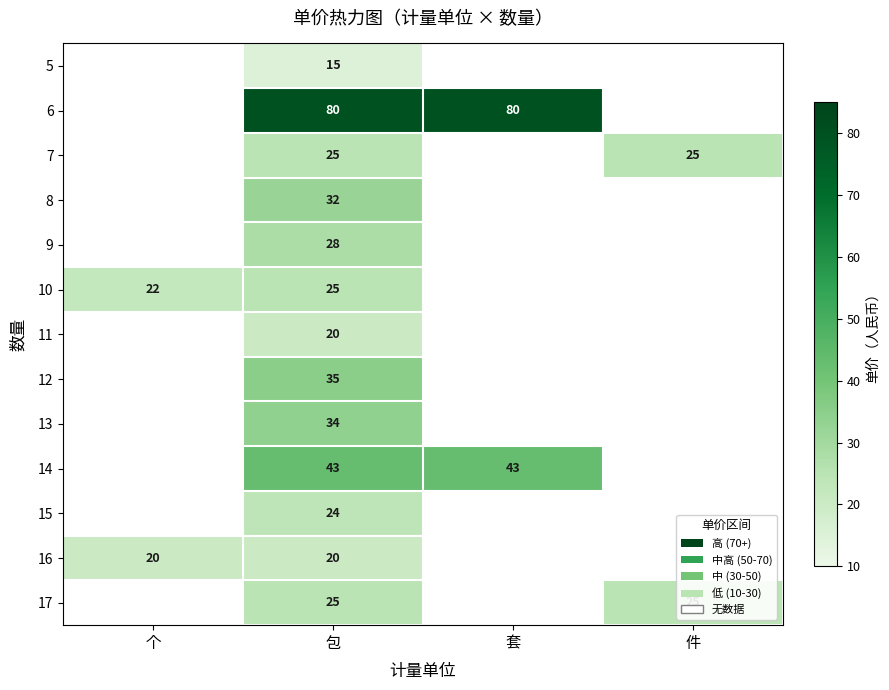

Count the number of categories in the chart.

4